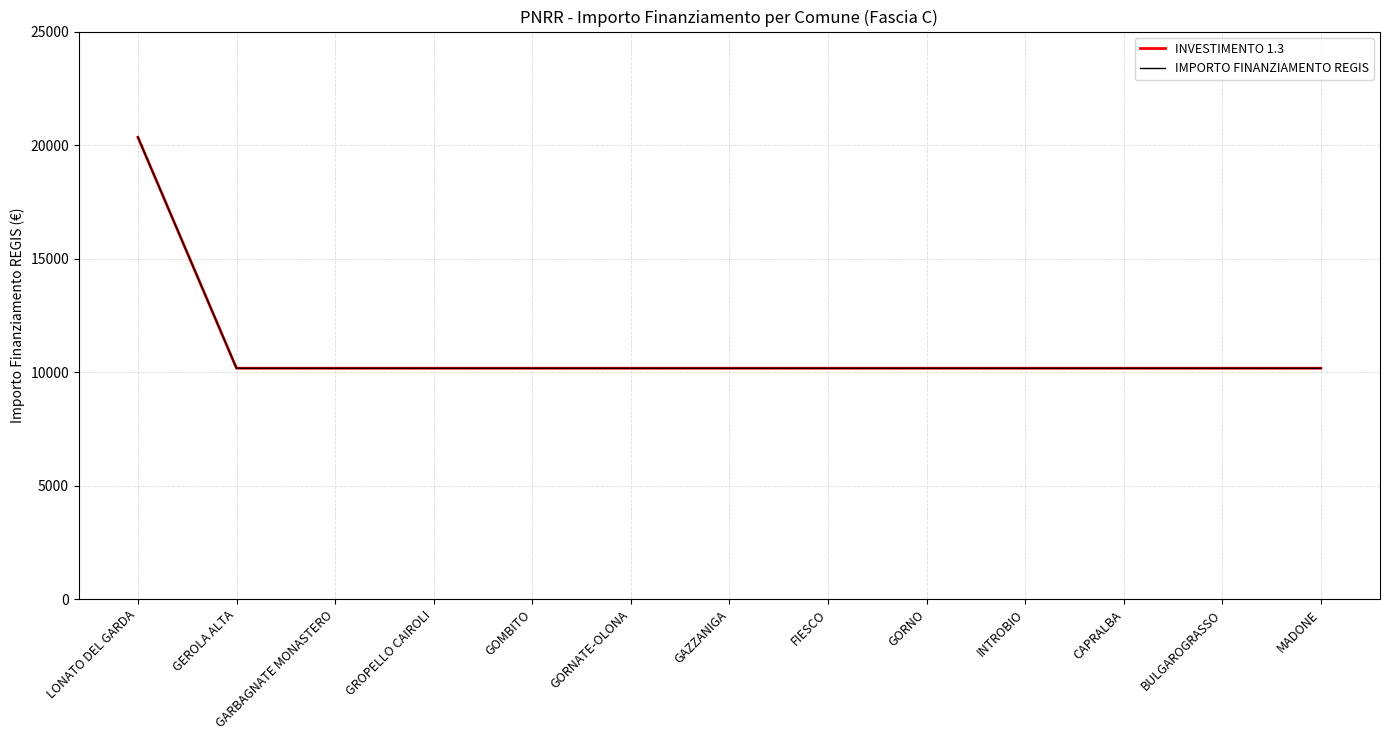

Reading left to right, extract all data points from this chart.

INVESTIMENTO 1.3: LONATO DEL GARDA=20344	GEROLA ALTA=10172	GARBAGNATE MONASTERO=10172	GROPELLO CAIROLI=10172	GOMBITO=10172	GORNATE-OLONA=10172	GAZZANIGA=10172	FIESCO=10172	GORNO=10172	INTROBIO=10172	CAPRALBA=10172	BULGAROGRASSO=10172	MADONE=10172
IMPORTO FINANZIAMENTO REGIS: LONATO DEL GARDA=20344	GEROLA ALTA=10172	GARBAGNATE MONASTERO=10172	GROPELLO CAIROLI=10172	GOMBITO=10172	GORNATE-OLONA=10172	GAZZANIGA=10172	FIESCO=10172	GORNO=10172	INTROBIO=10172	CAPRALBA=10172	BULGAROGRASSO=10172	MADONE=10172